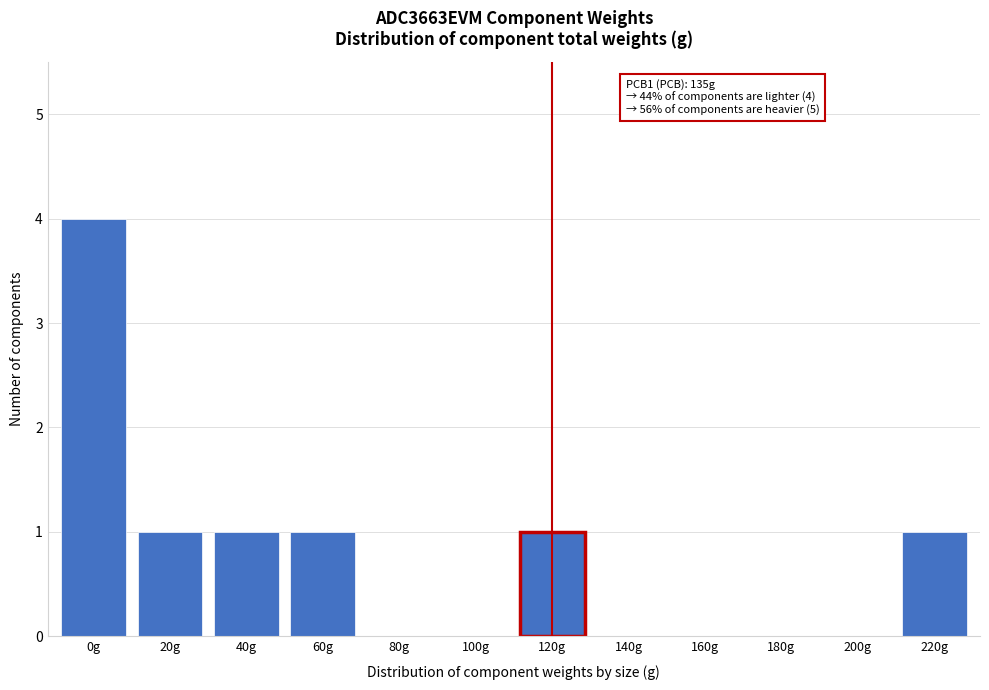

Reading right to left, list all the values displayed in this chart.

220g=1	200g=0	180g=0	160g=0	140g=0	120g=1	100g=0	80g=0	60g=1	40g=1	20g=1	0g=4